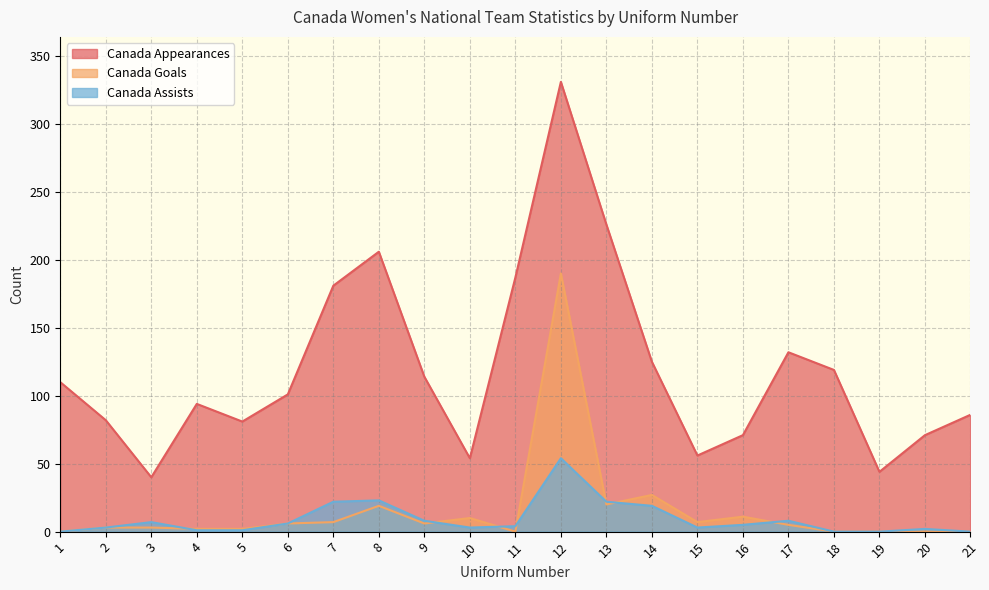

What are all the series names shown in the legend?

Canada Appearances, Canada Goals, Canada Assists